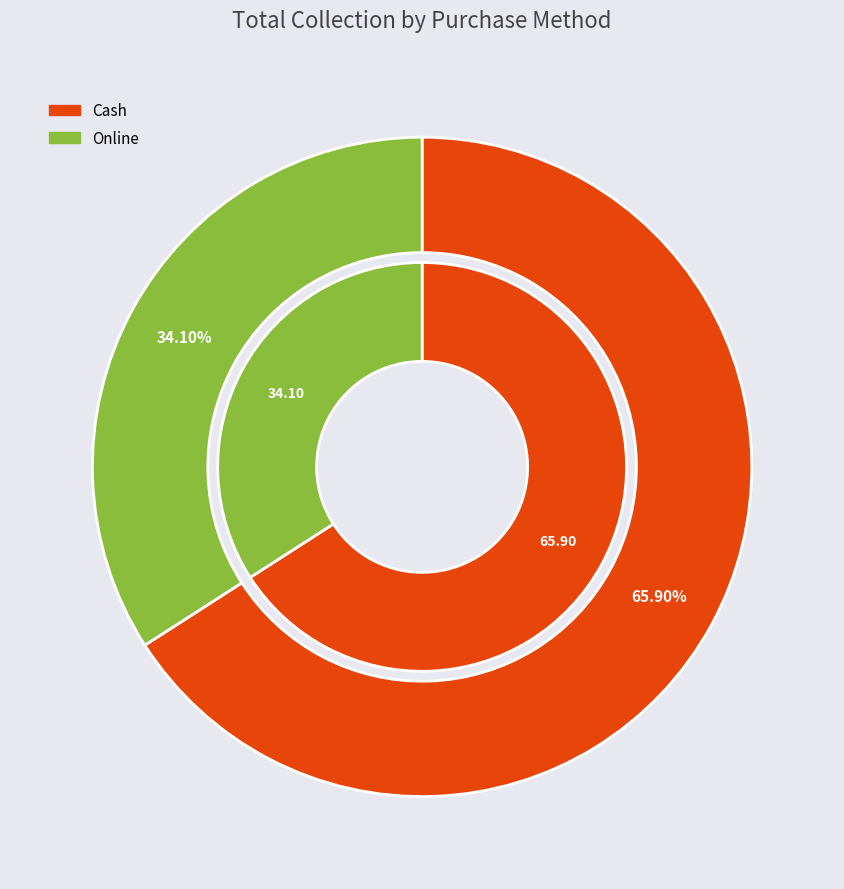

What percentage is the Cash slice, to the nearest percent?

66%